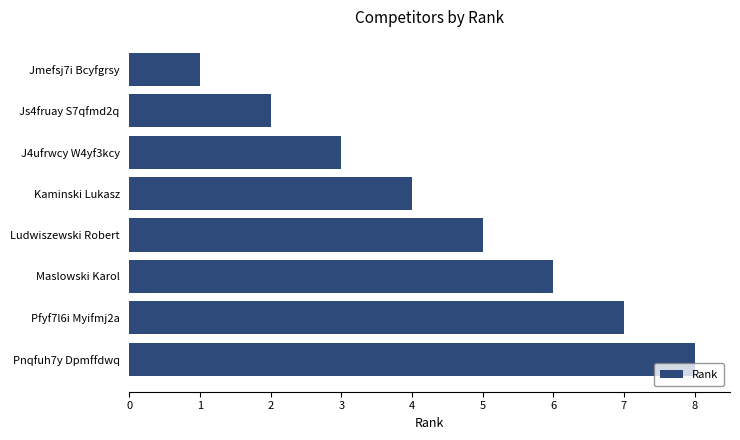

What is the label of the 3rd bar from the top?

J4ufrwcy W4yf3kcy